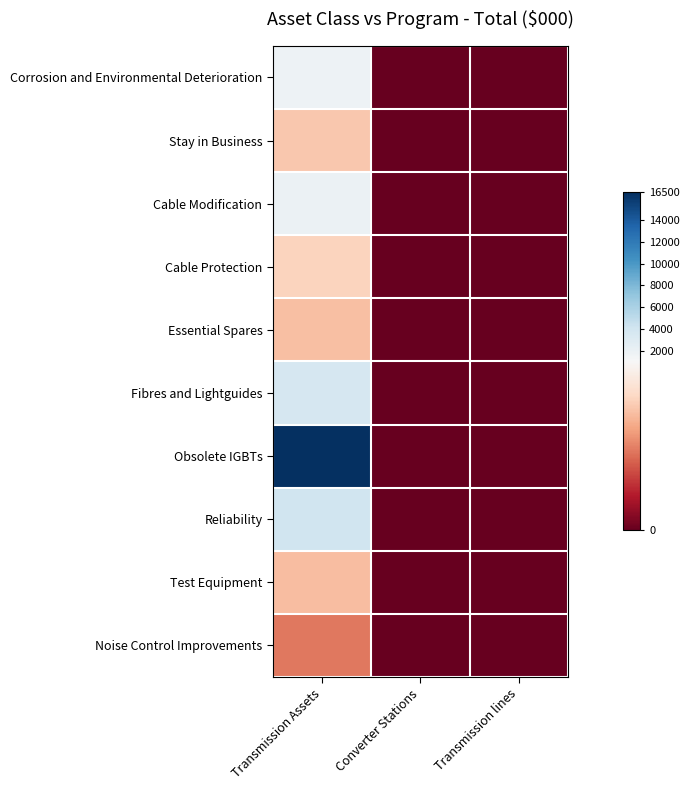

Rank the series at Converter Stations from lowest to highest value.

Corrosion and Environmental Deterioration, Stay in Business, Cable Modification, Cable Protection, Essential Spares, Fibres and Lightguides, Obsolete IGBTs, Reliability, Test Equipment, Noise Control Improvements